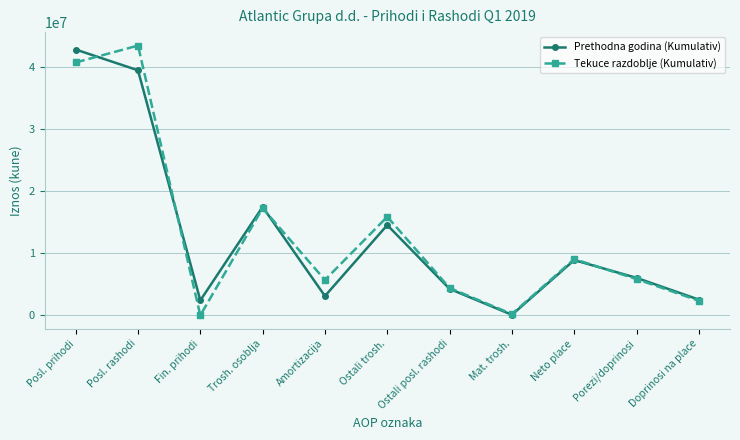

True or false: Prethodna godina (Kumulativ) has a value of 6047284 at Porezi/doprinosi.

True